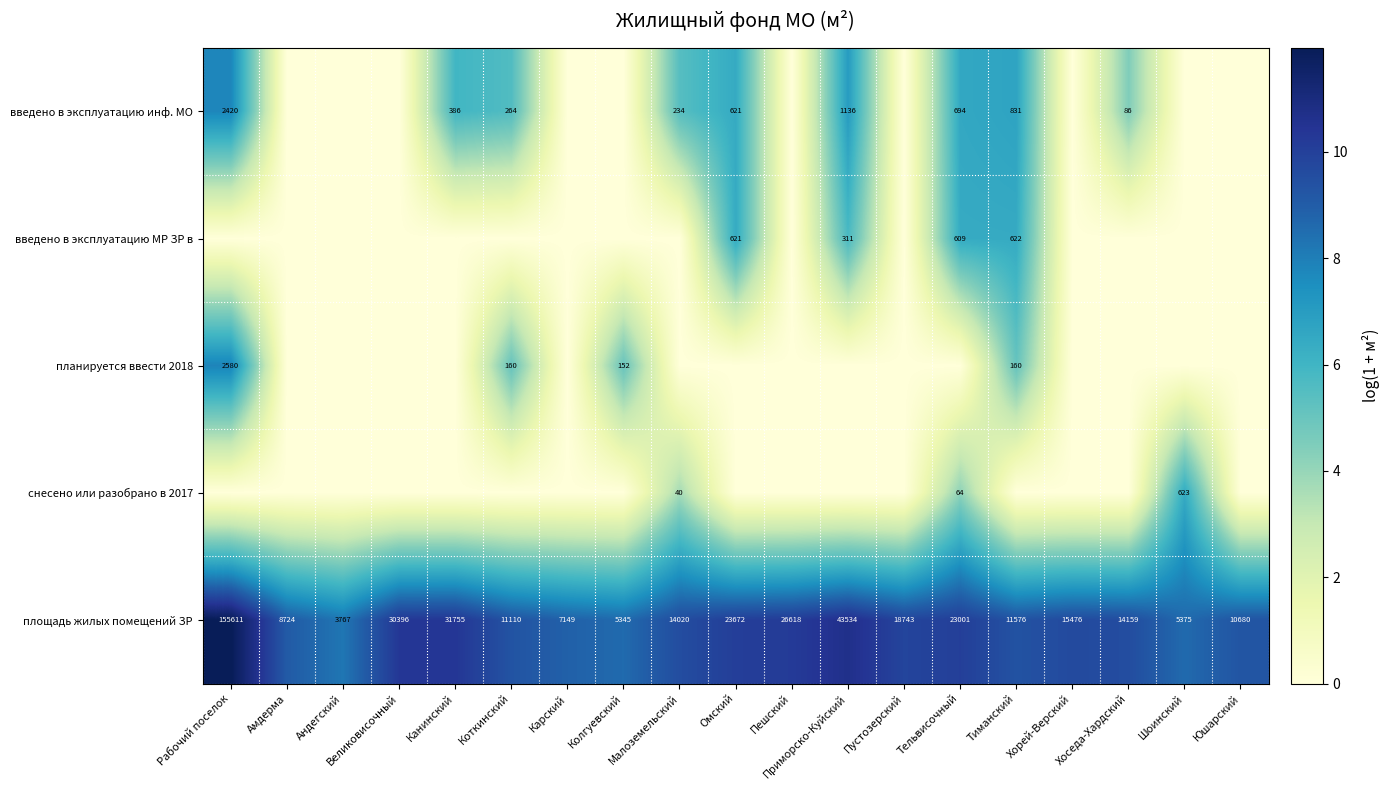

Read the площадь жилых помещений ЗР value at Омский.

23672